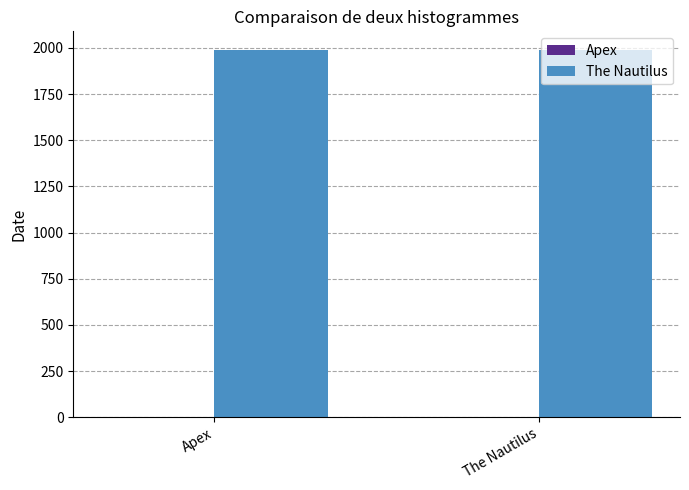

Which series has the largest total across all categories?

The Nautilus